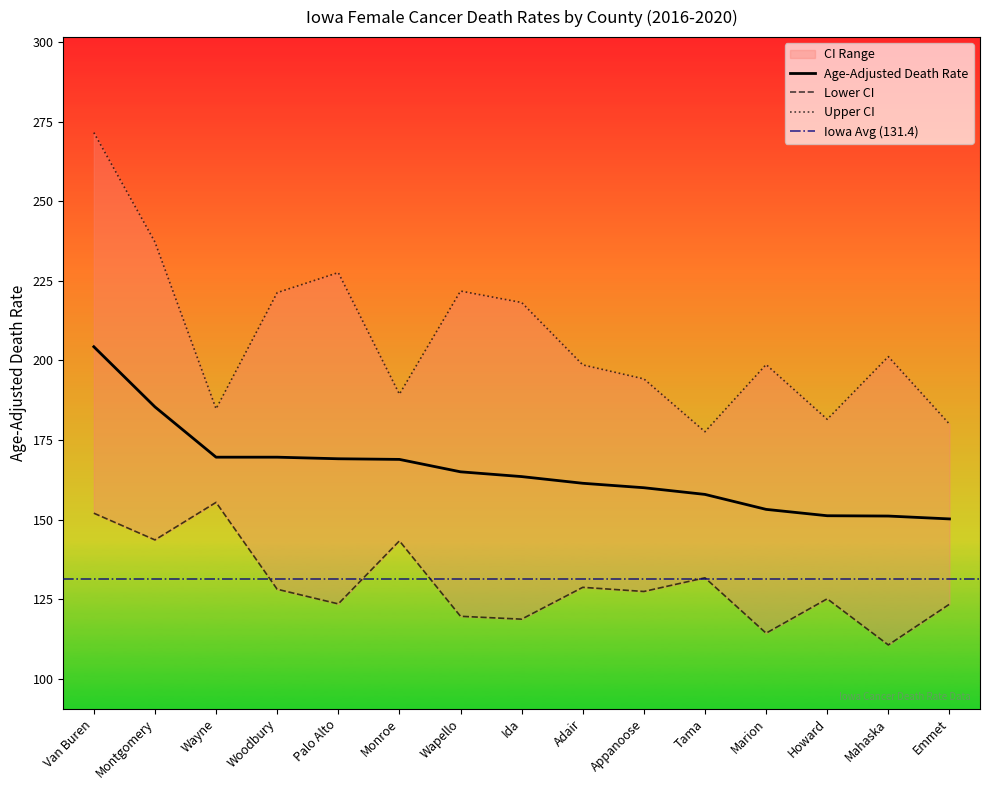

What is the difference between the Age-Adjusted Death Rate values at Wapello and Ida?

1.5